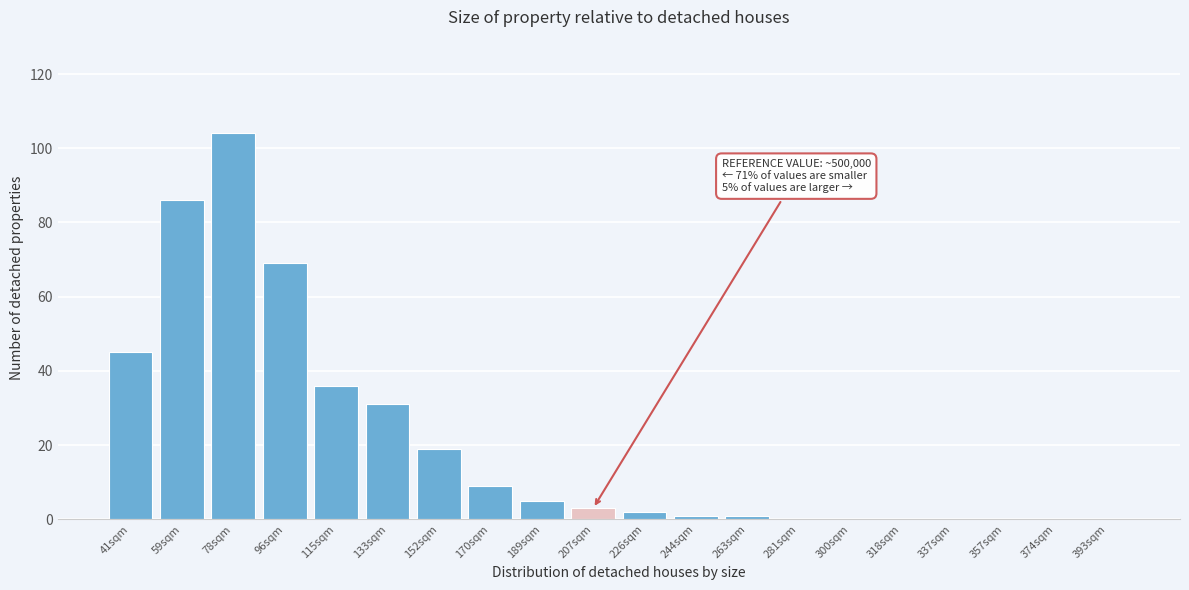

Reading right to left, extract all data points from this chart.

393sqm=0	374sqm=0	357sqm=0	337sqm=0	318sqm=0	300sqm=0	281sqm=0	263sqm=1	244sqm=1	226sqm=2	207sqm=3	189sqm=5	170sqm=9	152sqm=19	133sqm=31	115sqm=36	96sqm=69	78sqm=104	59sqm=86	41sqm=45